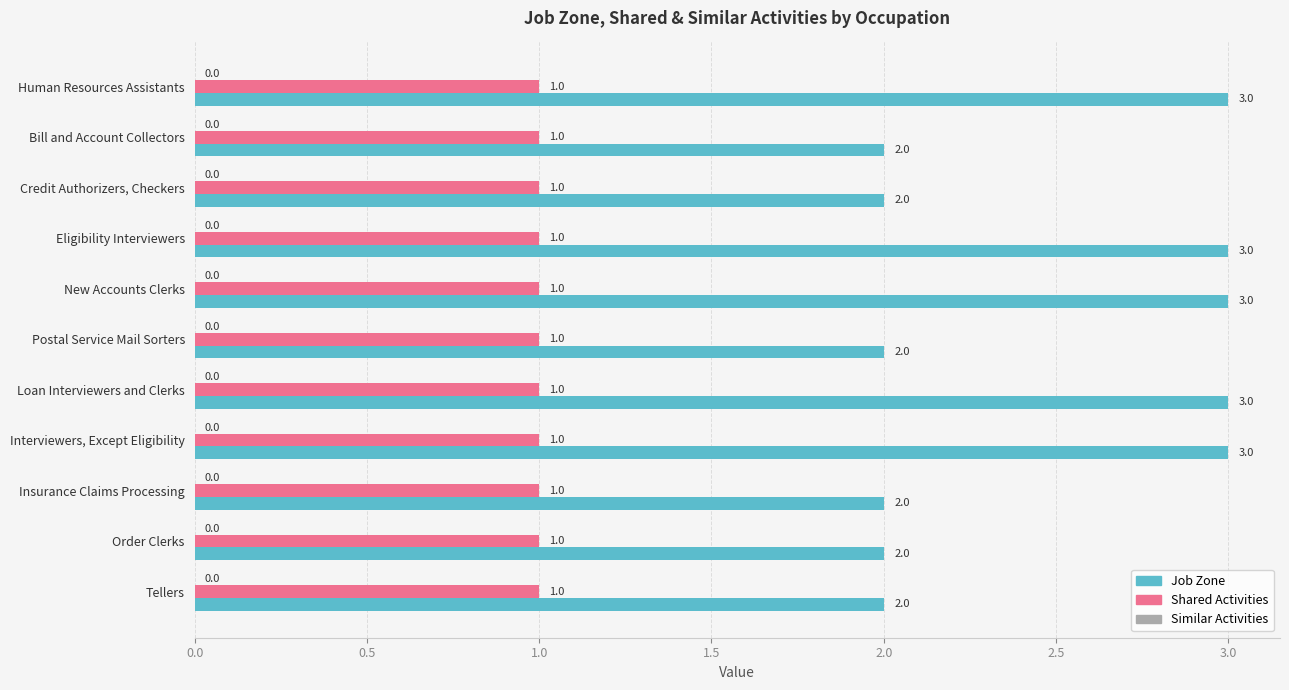

What is the total value across all series at Order Clerks?

3